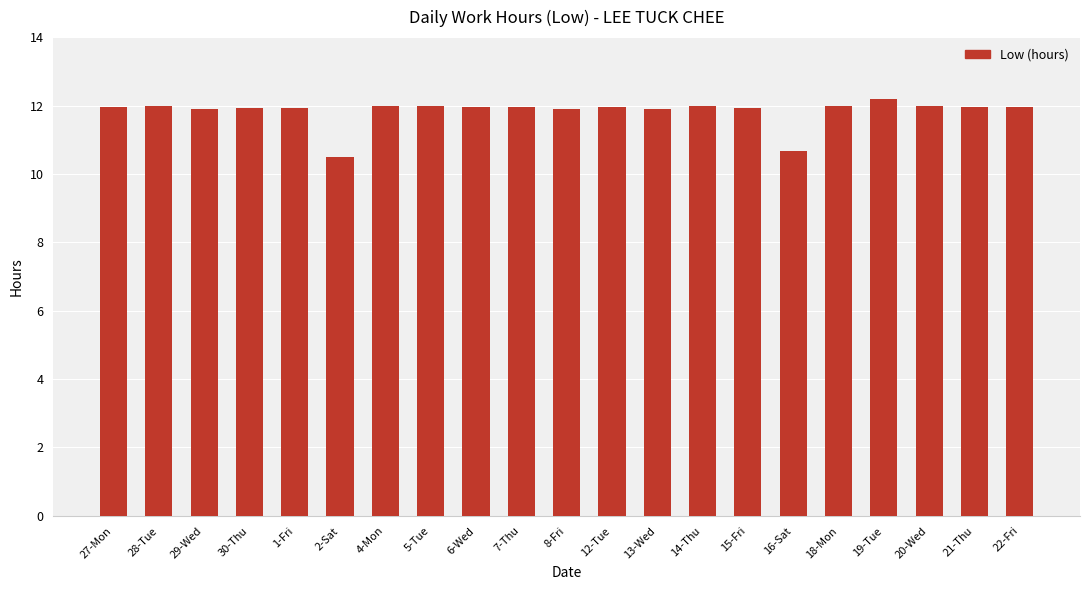

How many data points does each series have?

21